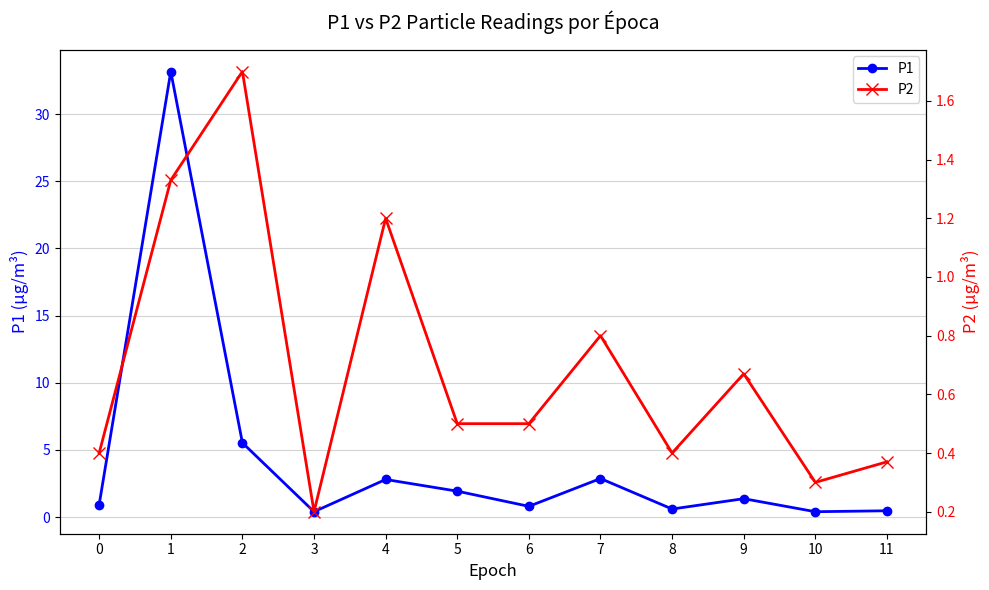

True or false: P2 and P1 intersect in this chart.

False